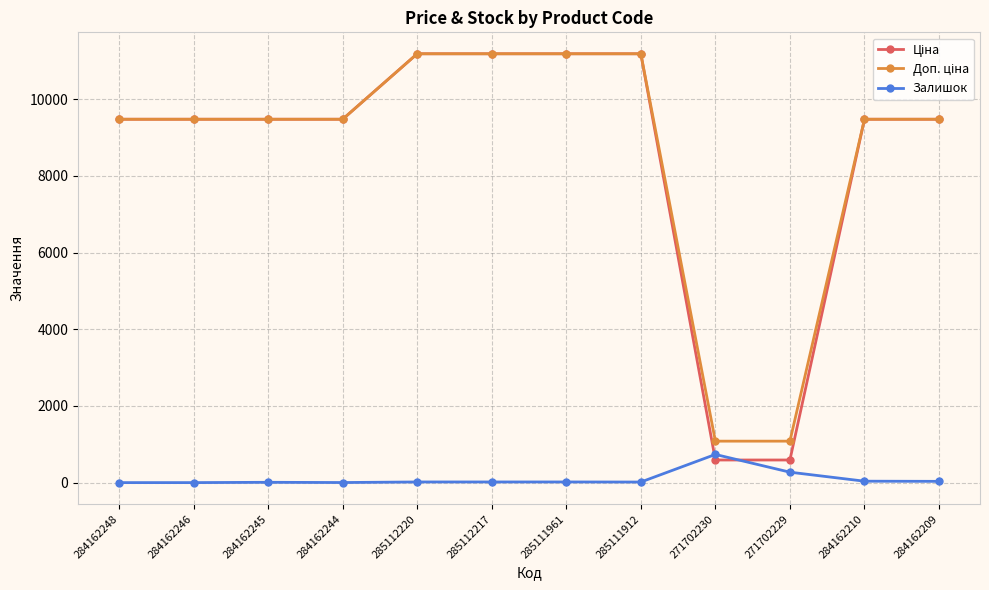

At which label does Залишок reach its peak?

271702230